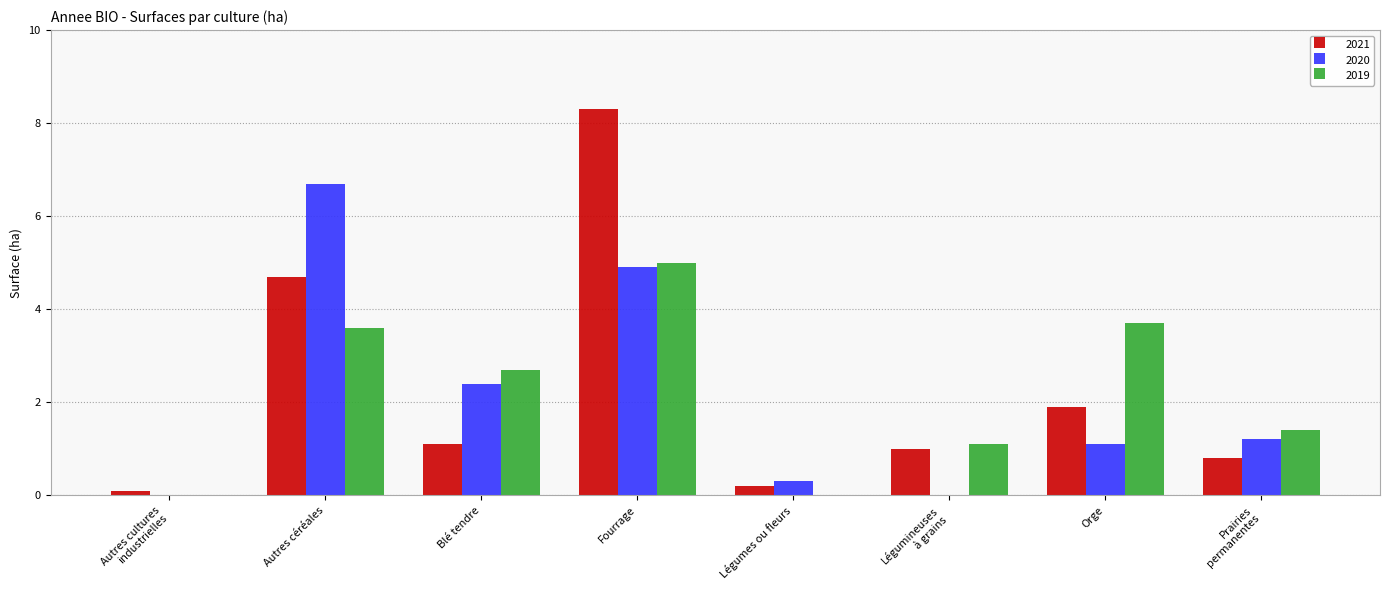

How many distinct data groups are displayed?

3